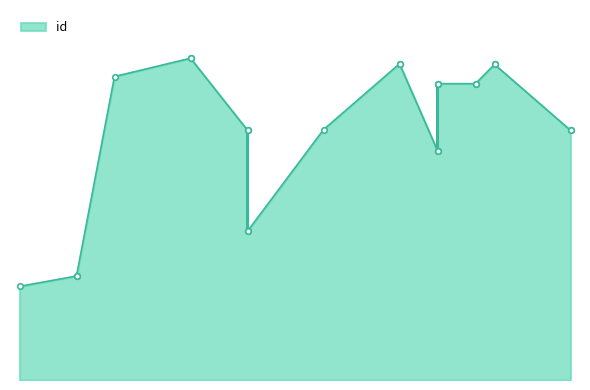

What is the smallest value displayed?

4818